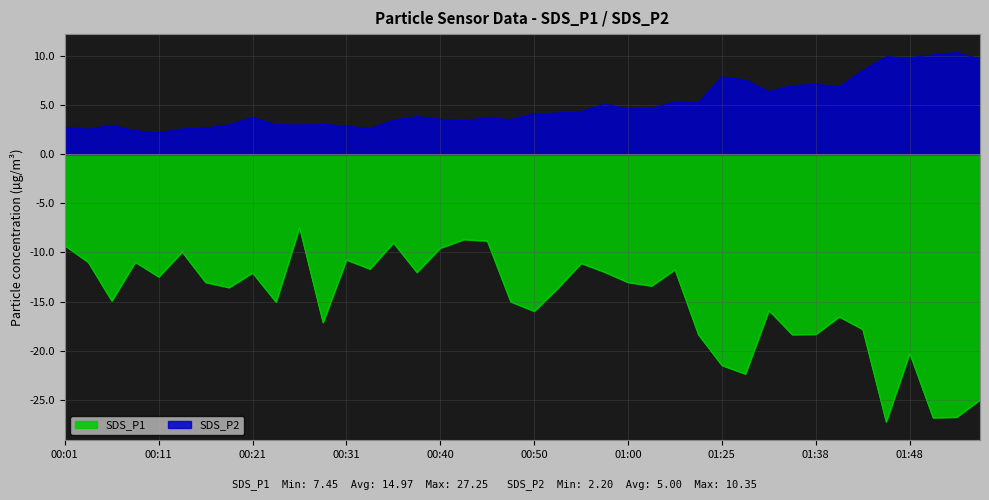

What is the label of the 38th point from the left?

01:50